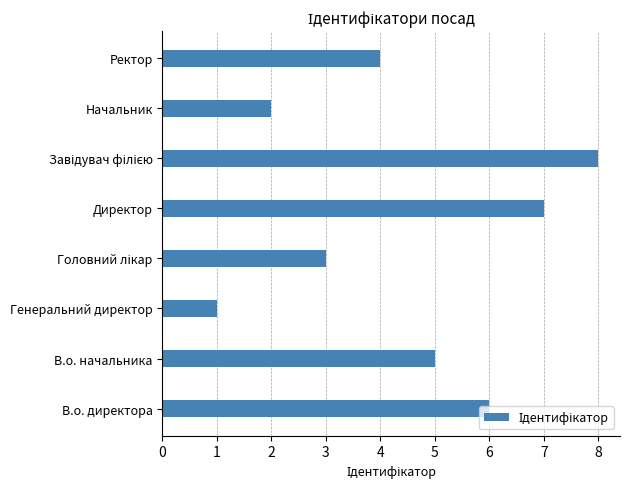

Is it true that the value at Директор is 7?

True